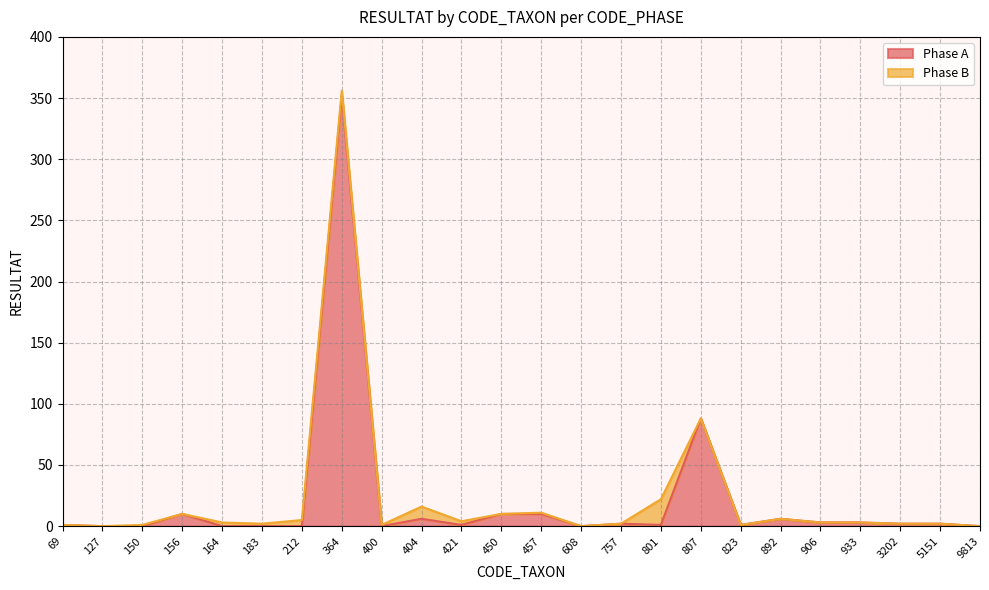

How many interior local valleys (lower than both neighbors) does the data have?

5